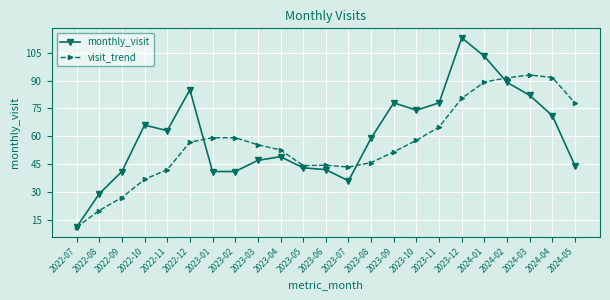

What is the sum of all monthly_visit values?

1385.0